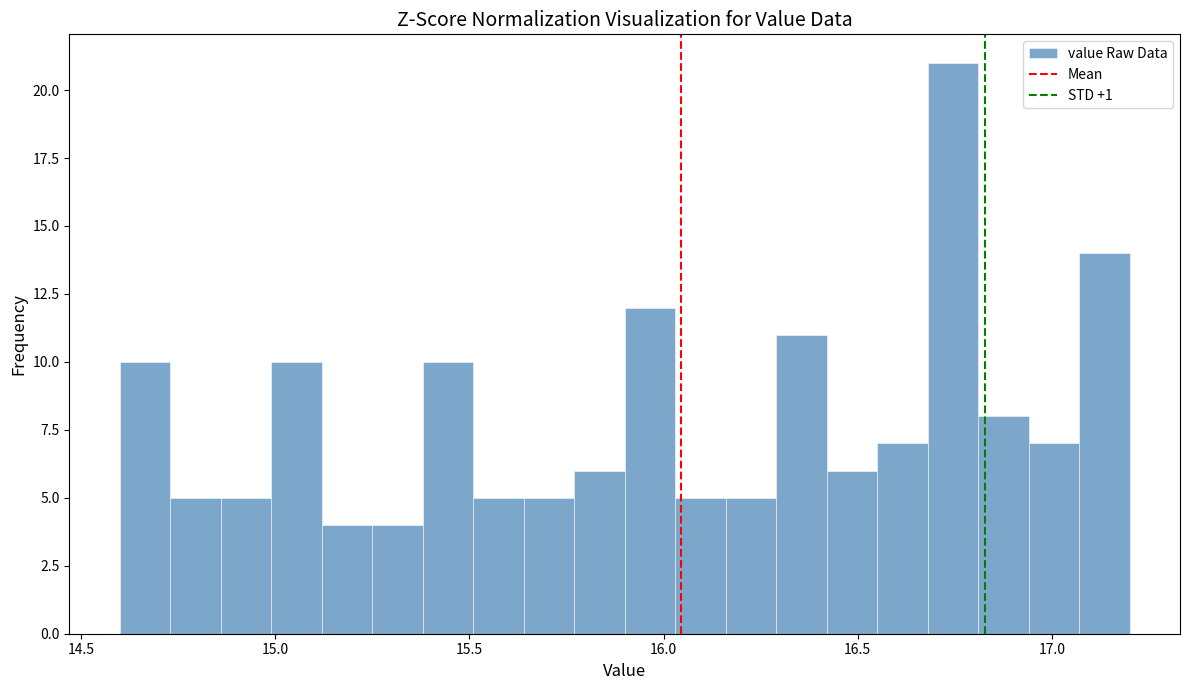

Read against the x-axis, roughly where is the centre of the tallest bar?

16.75